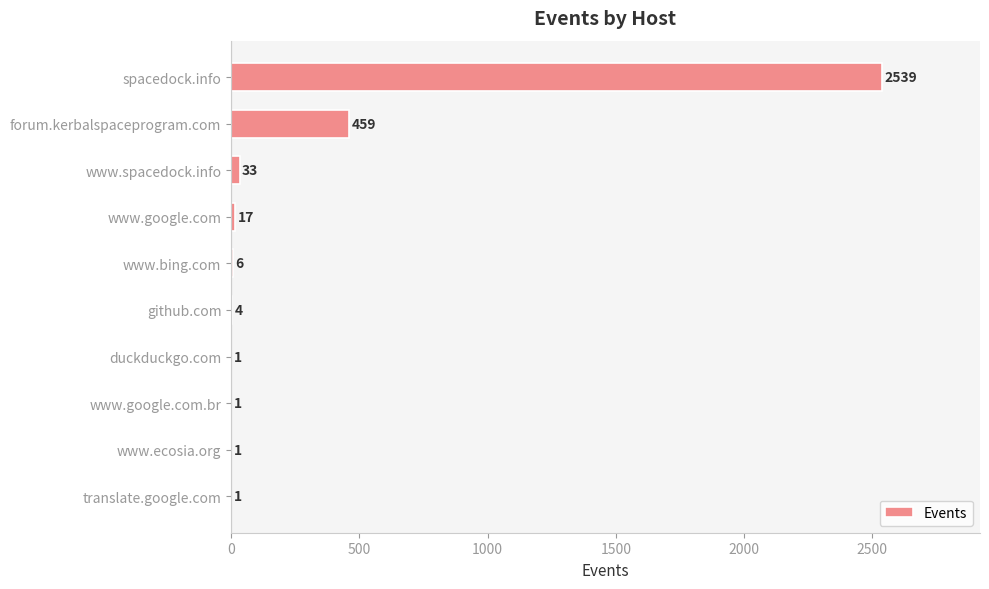

What is the change in value from spacedock.info to translate.google.com?

-2538